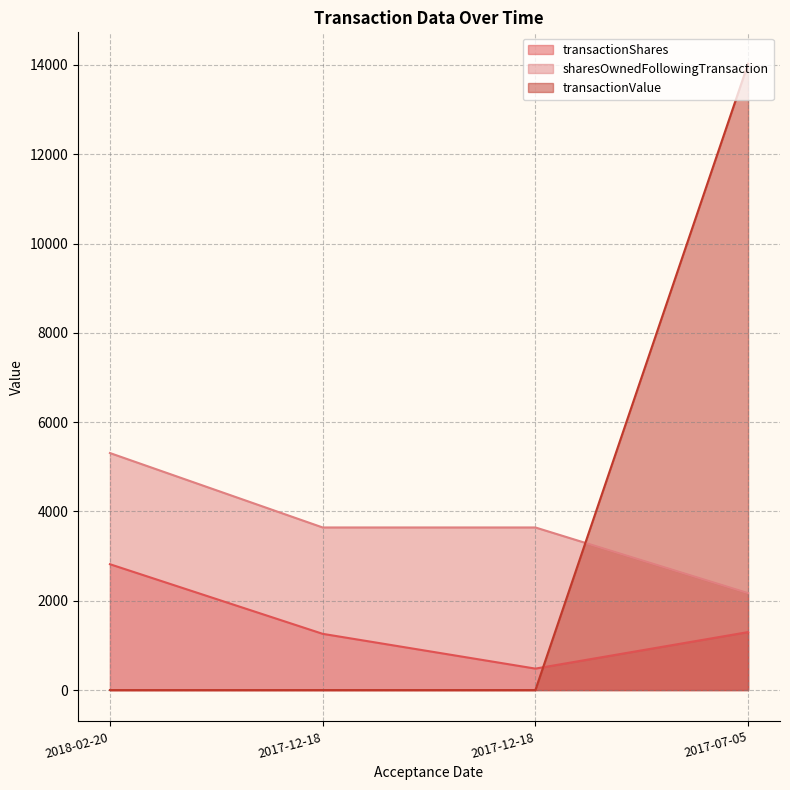

At which category is the sum across all series the highest?

2017-07-05